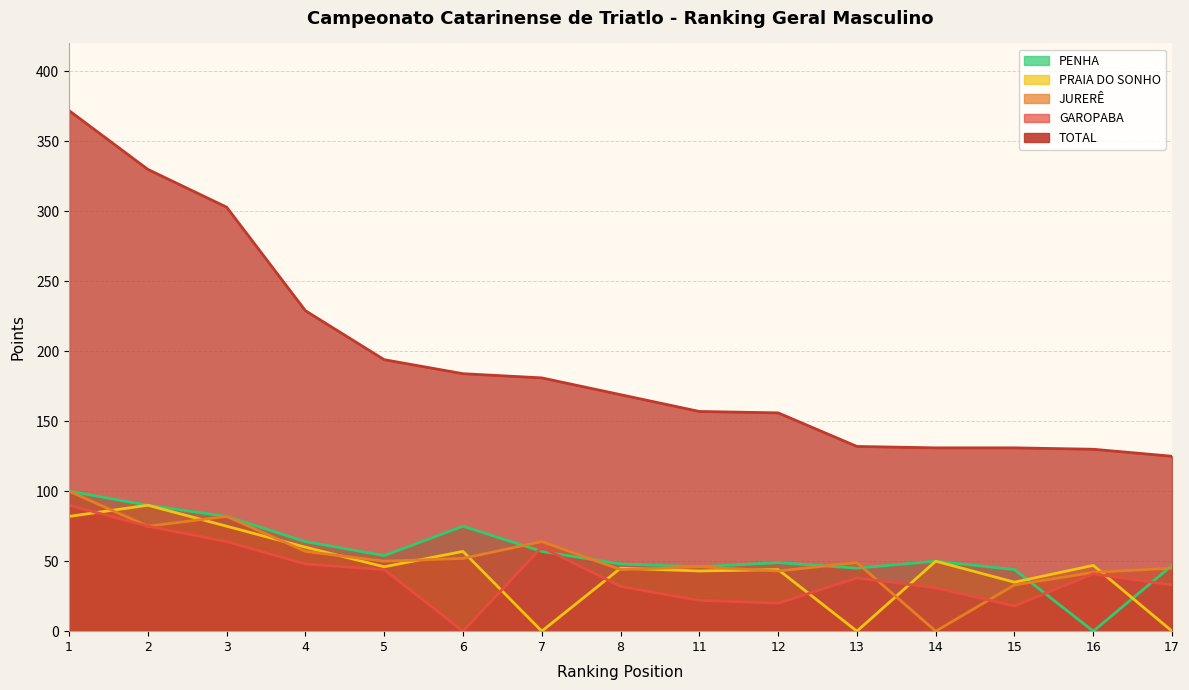

What are all the series names shown in the legend?

TOTAL, GAROPABA, JURERÊ, PRAIA DO SONHO, PENHA